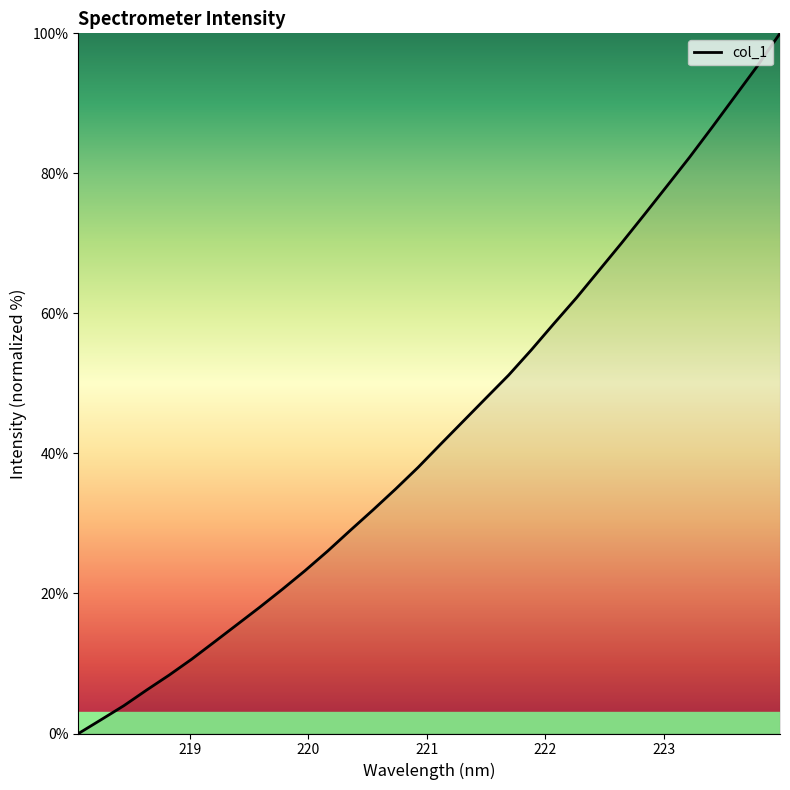

What is the difference between the maximum and minimum values?

100.0